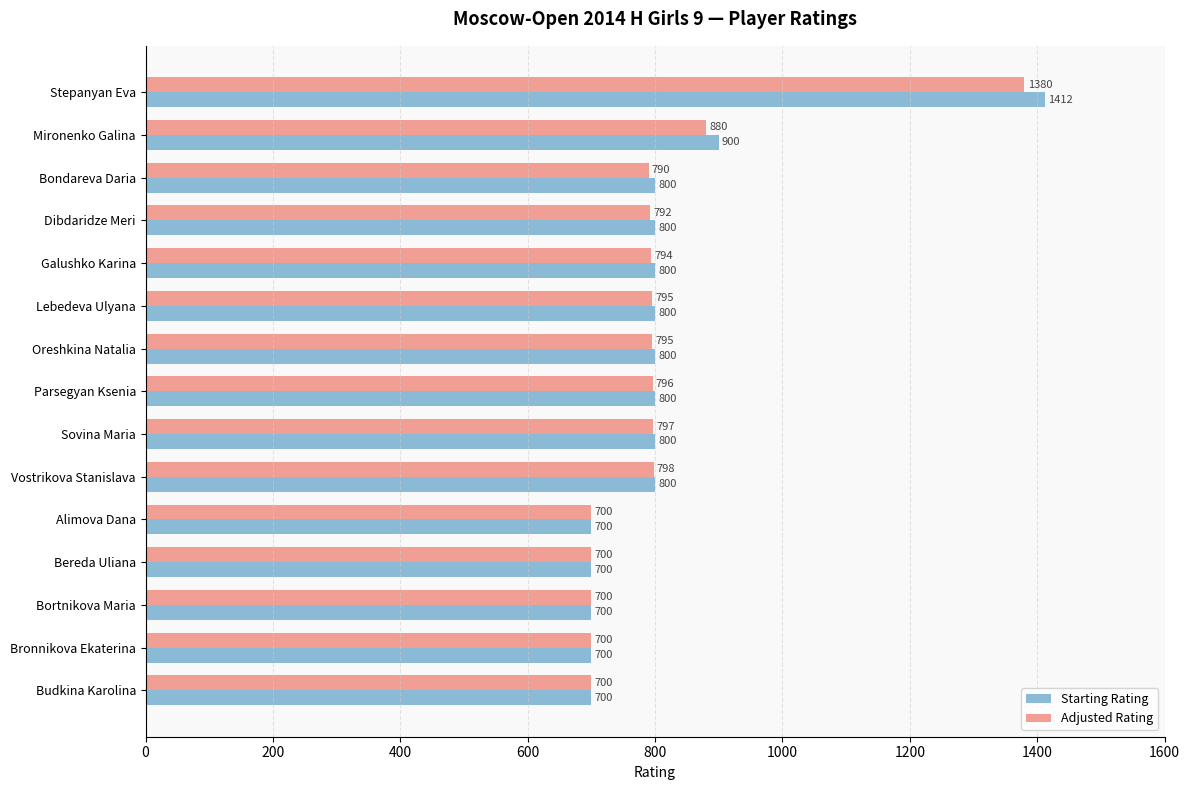

Rank the series by their average value, from highest to lowest.

Starting Rating, Adjusted Rating